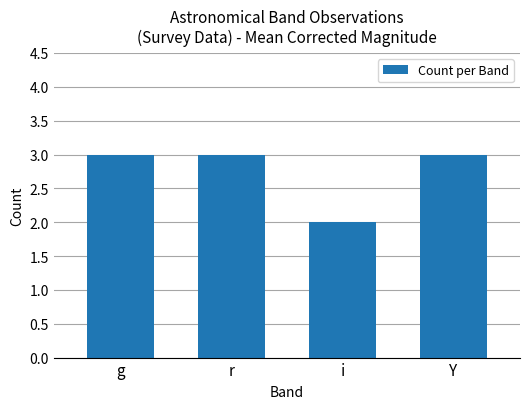

What is the maximum value shown in the chart?

3